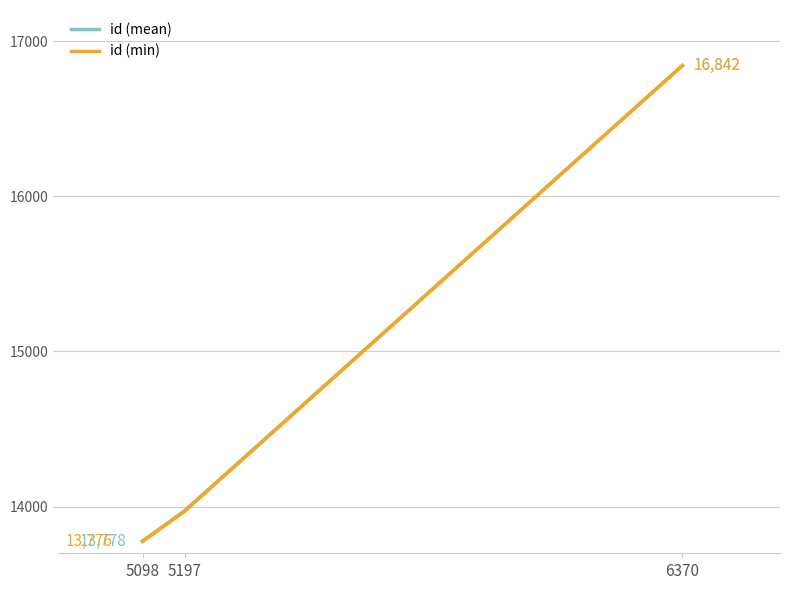

List the labels in order of id (mean) value, smallest first.

5098, 5197, 6370